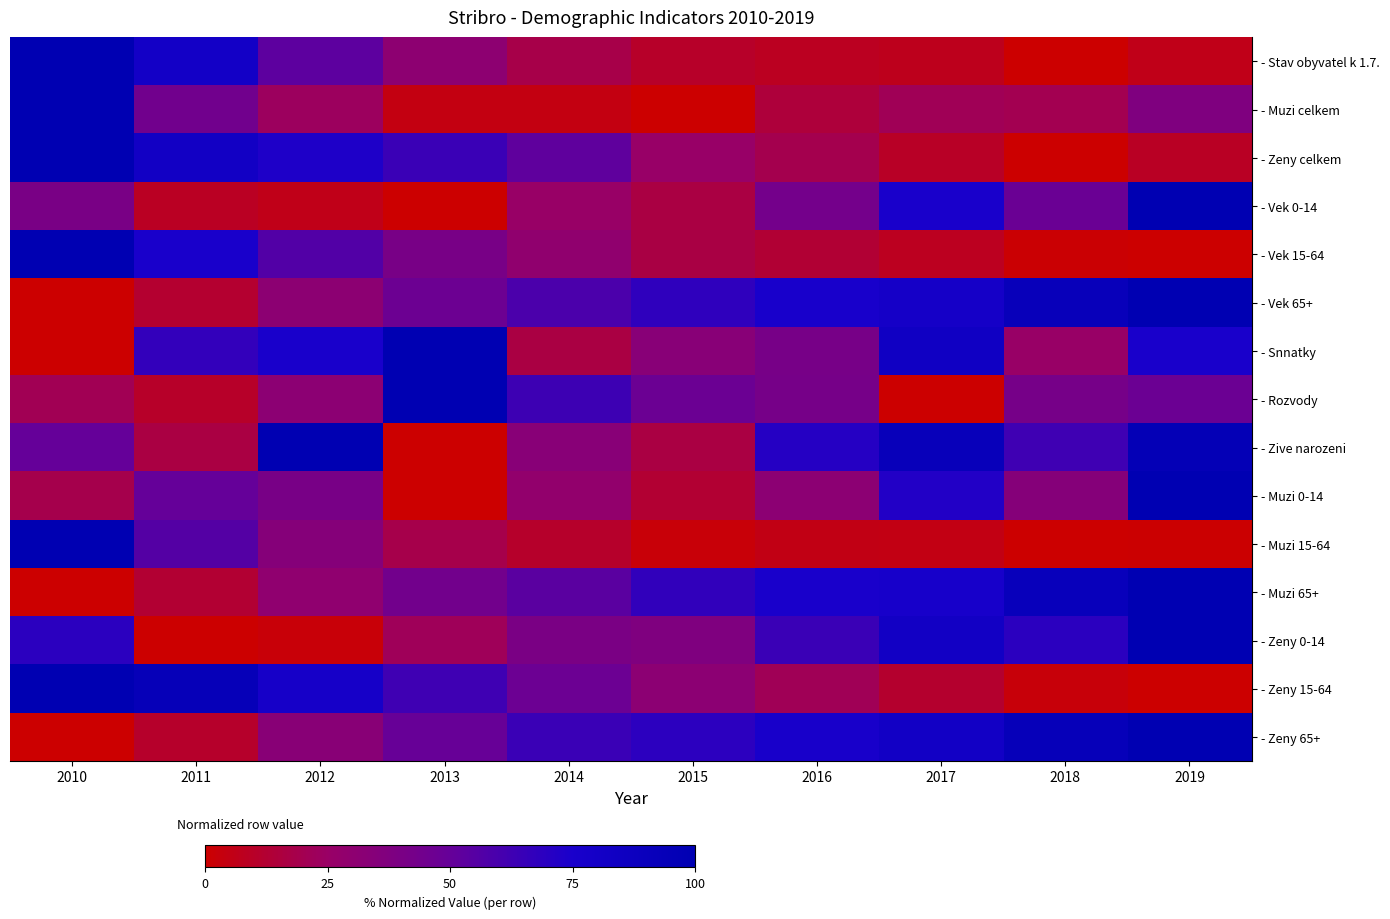

What is the greatest value displayed?

100.0